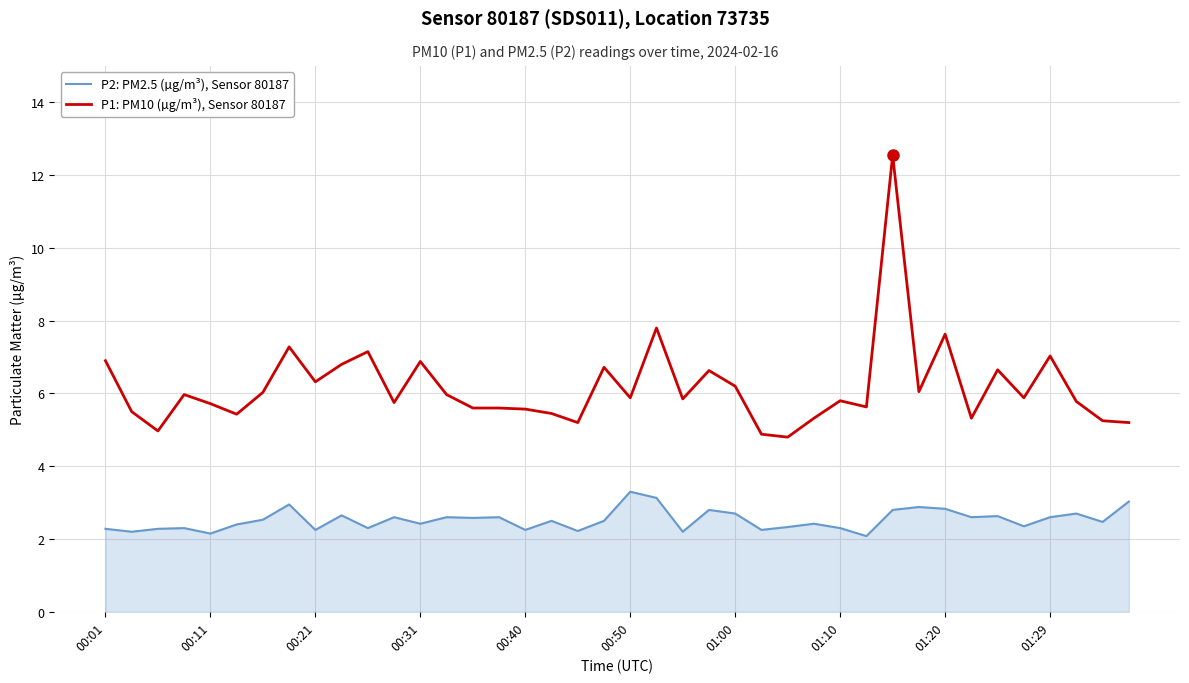

True or false: P2: PM2.5 (µg/m³), Sensor 80187 and P1: PM10 (µg/m³), Sensor 80187 intersect in this chart.

False